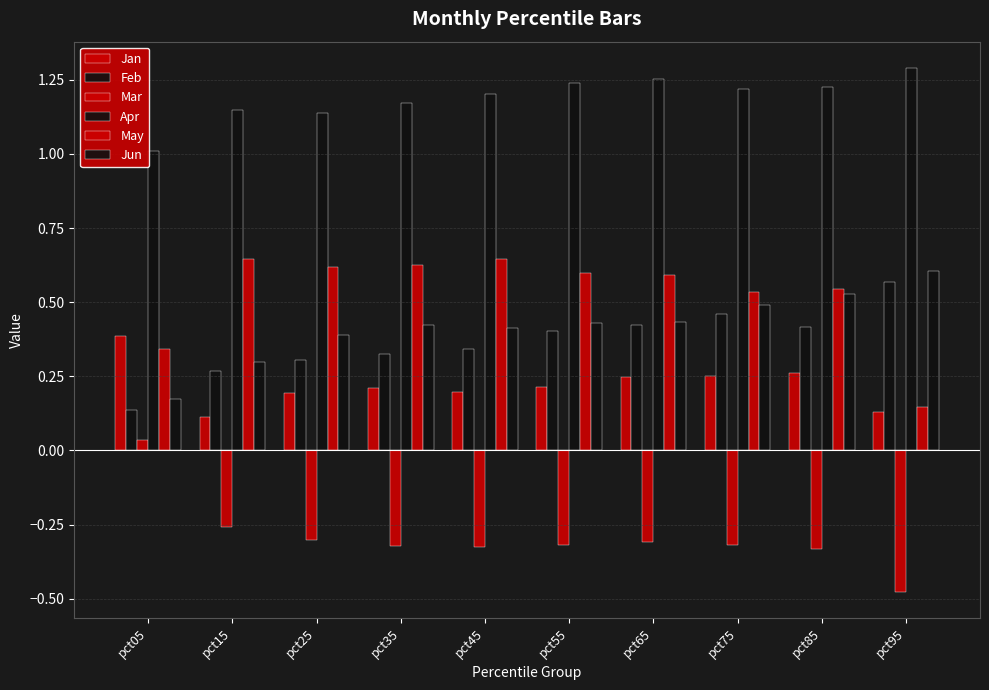

How many categories are shown in the chart?

10